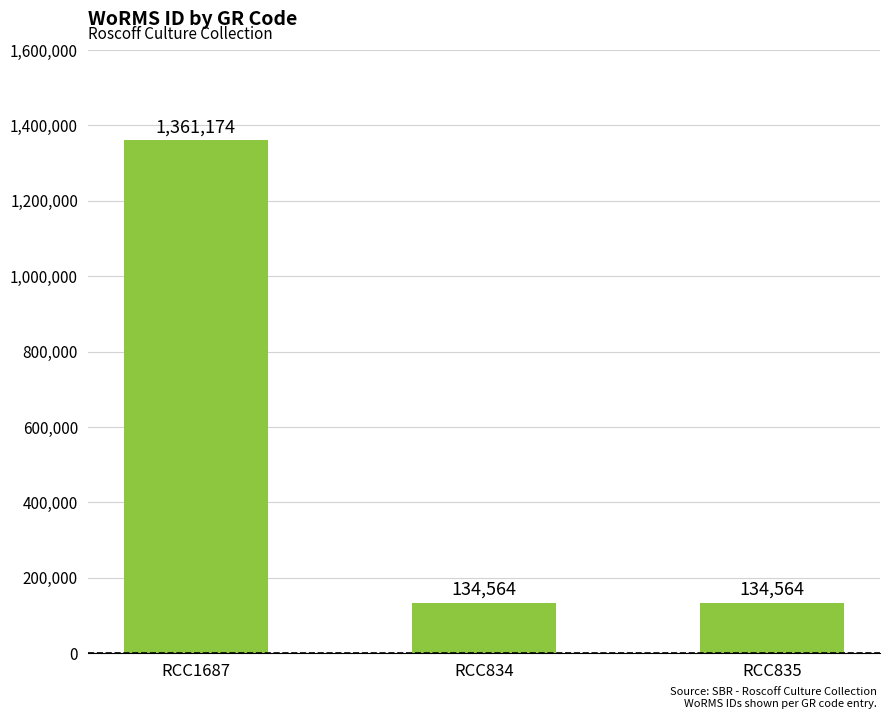

The value at RCC1687 is 762386. True or false?

False